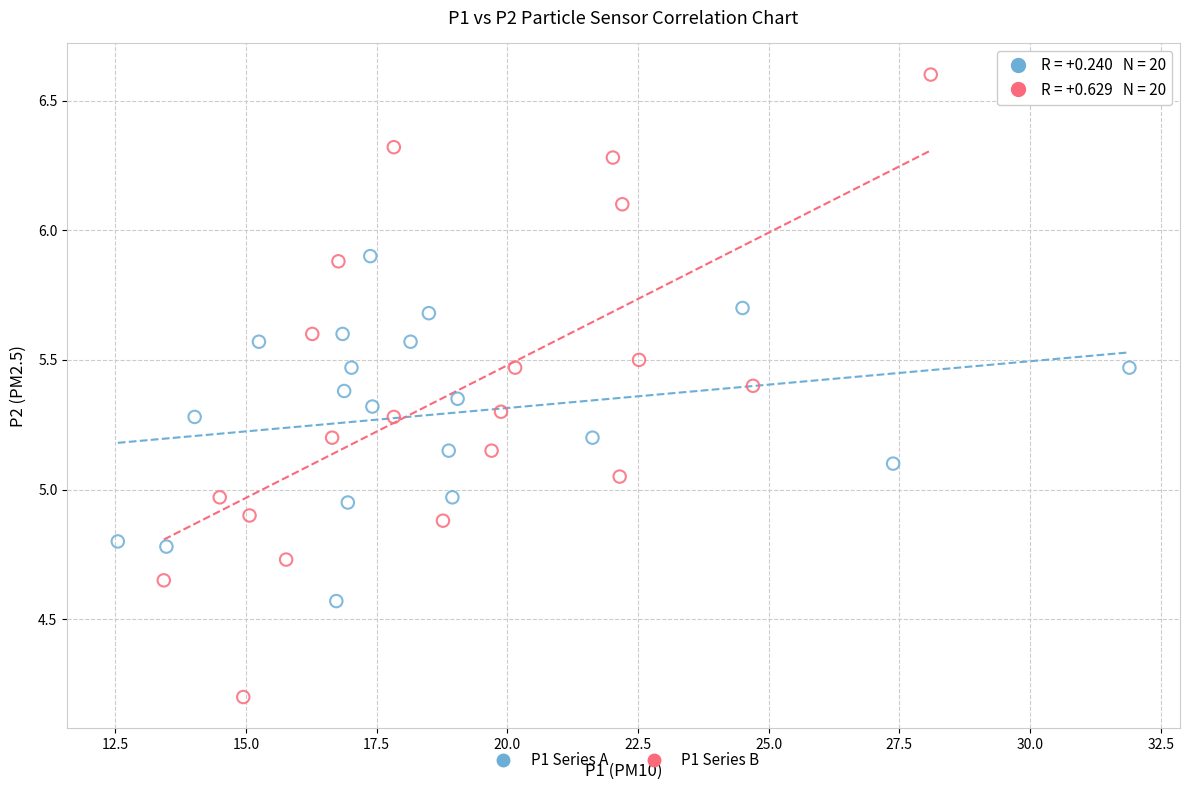

Which series reaches the minimum Y coordinate?

P1 Series B